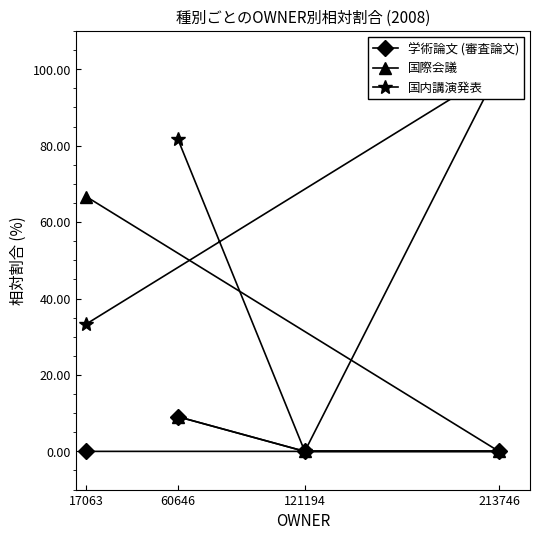

Reading right to left, extract all data points from this chart.

学術論文 (審査論文): 17063=0.0	213746=0.0	121194=0.0	60646=9.1
国際会議: 17063=66.7	213746=0.0	121194=0.0	60646=9.1
国内講演発表: 17063=33.3	213746=100.0	121194=0.0	60646=81.8